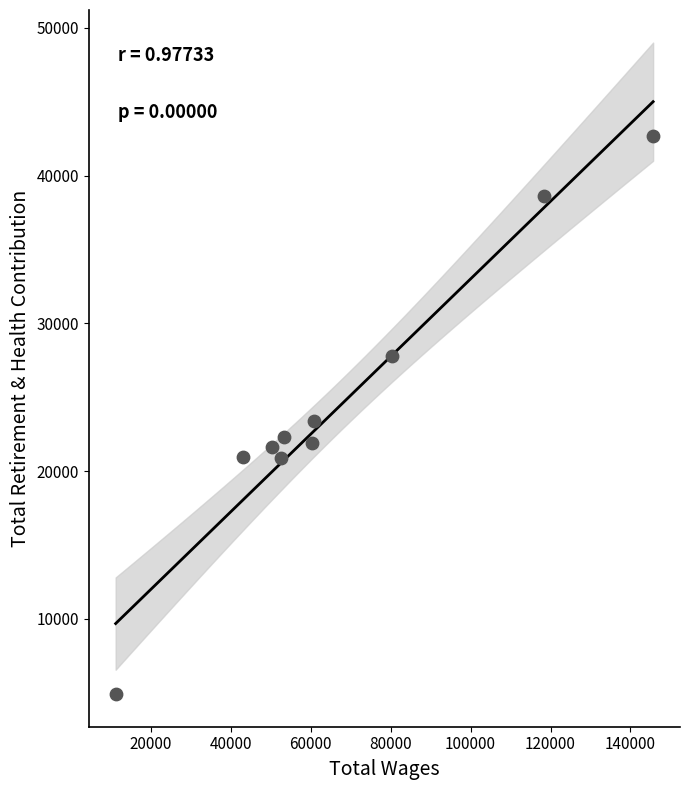

What is the range of Y values (max minus min)?

37750